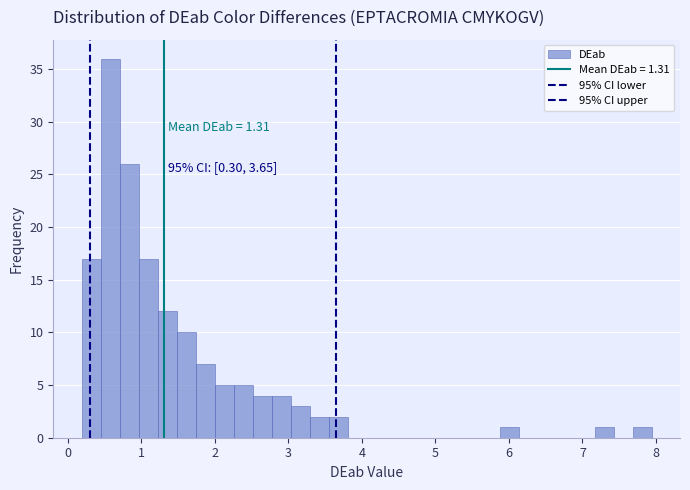

Around what value on the x-axis is the tallest bar? Give the approximate position of its centre, as read against the axis.

0.6